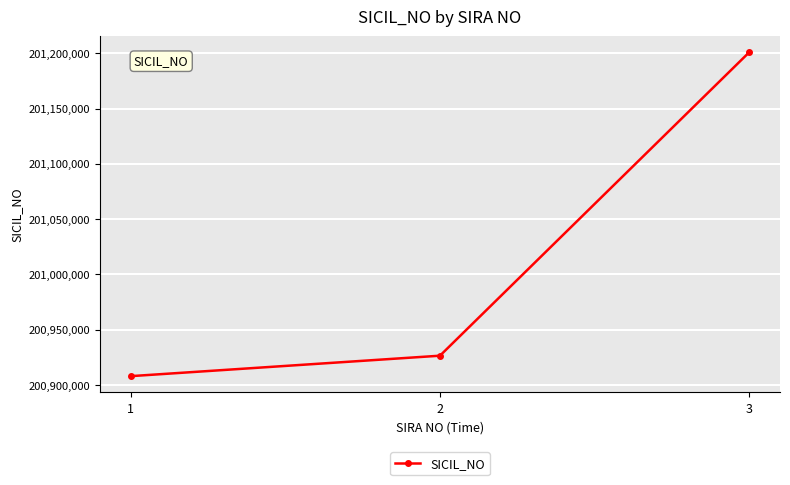

What is the sum of the values at 3 and 1?

402108607